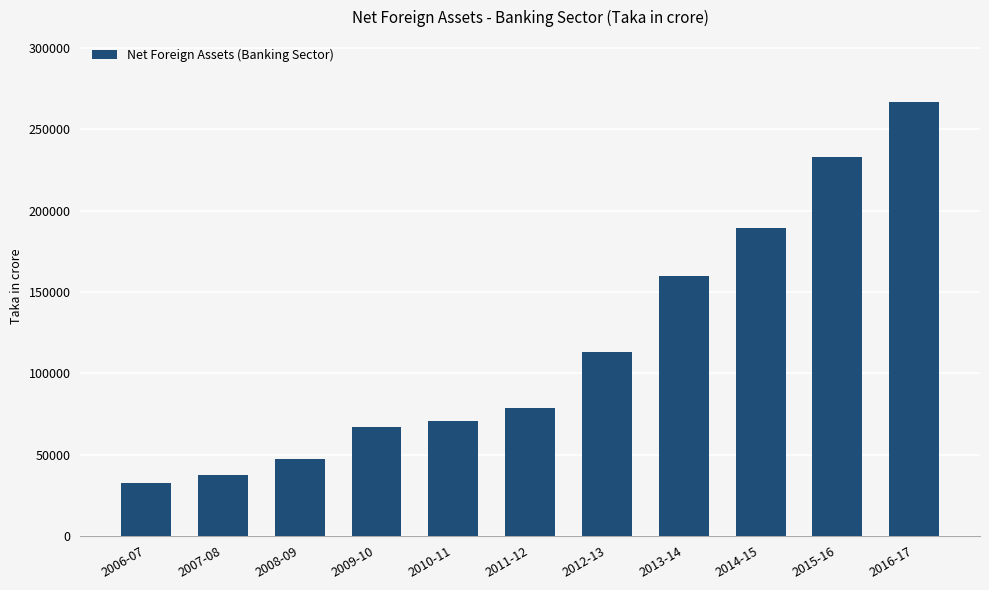

Between 2011-12 and 2006-07, which is larger?

2011-12